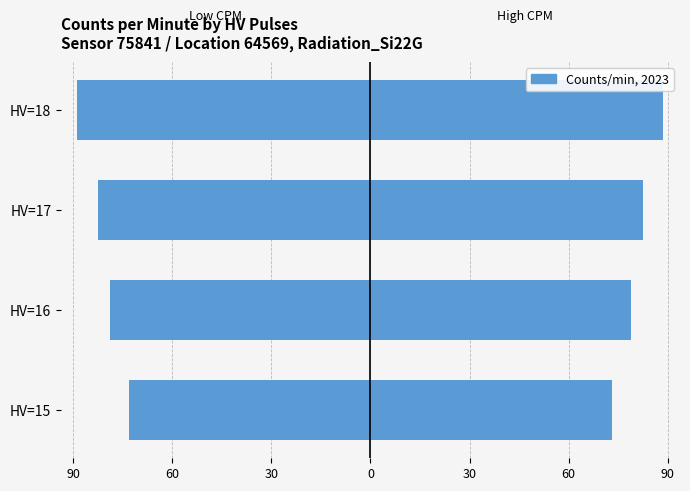

List the series in order of their peak value, lowest first.

Low CPM Group, High CPM Group